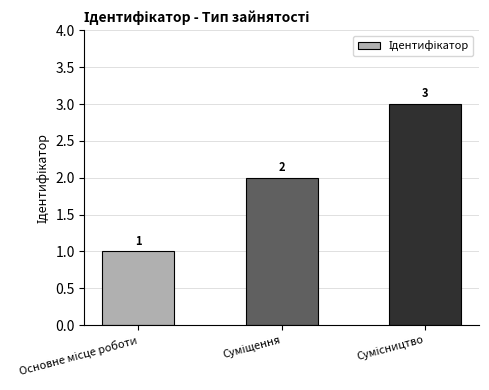

Reading left to right, extract all data points from this chart.

1	2	3